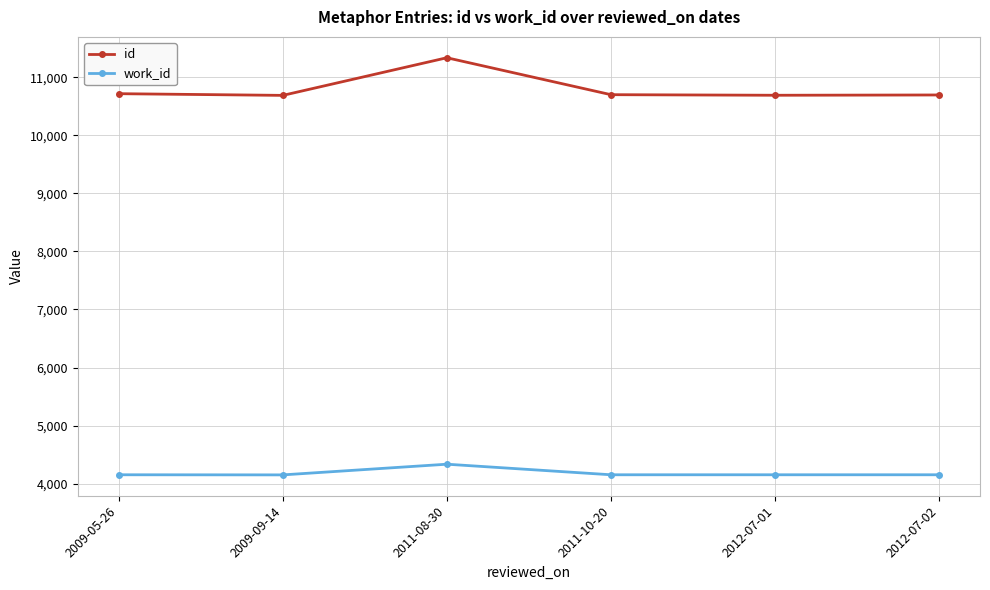

Count the number of data series in this chart.

2